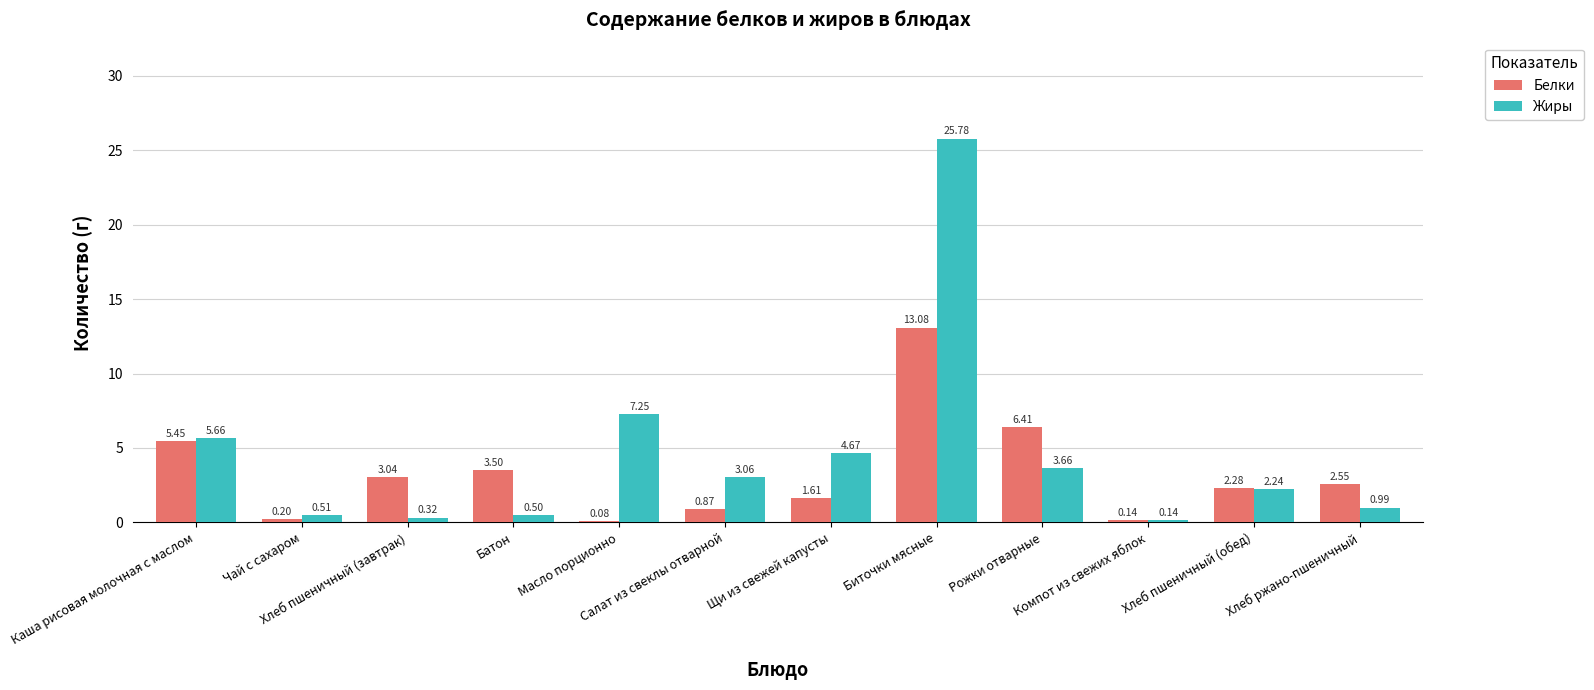

What is the sum of all Белки values?

39.2